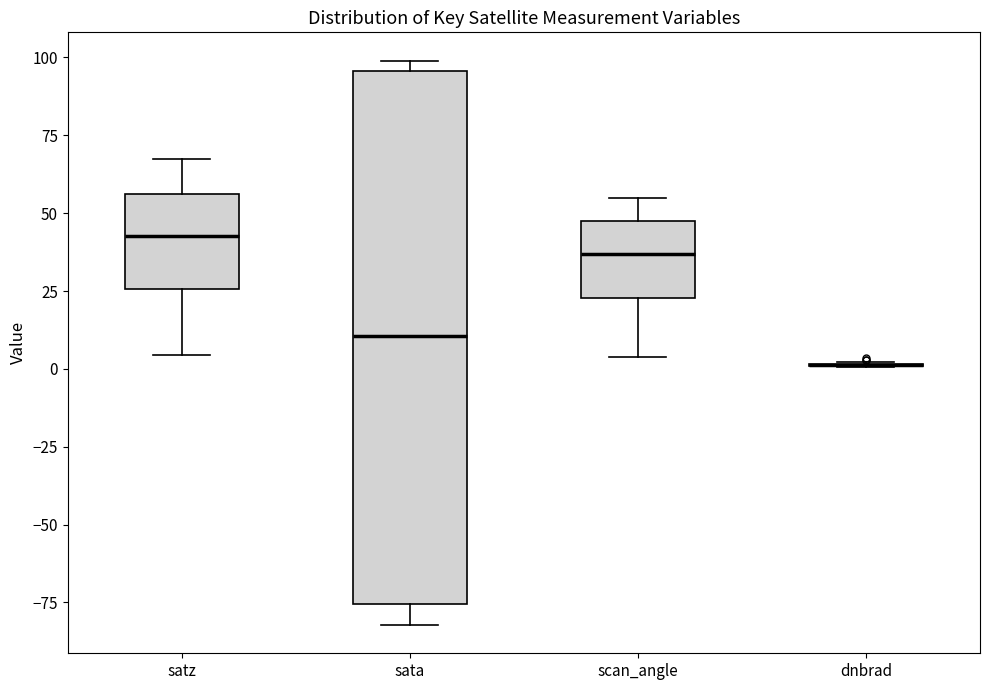

Reading left to right, transcribe this box plot: for each box, give where its median line is, the range the box spans, and where its two whiskers end, as read against the y-axis. The values are not printed on the chart, so give them approximately, as read against the axis.

satz: median 45, box 25 to 55, whiskers 5 to 65
sata: median 10, box -75 to 95, whiskers -80 to 100
scan_angle: median 35, box 25 to 45, whiskers 5 to 55
dnbrad: box collapsed to a line at 0, whiskers 0 to 0